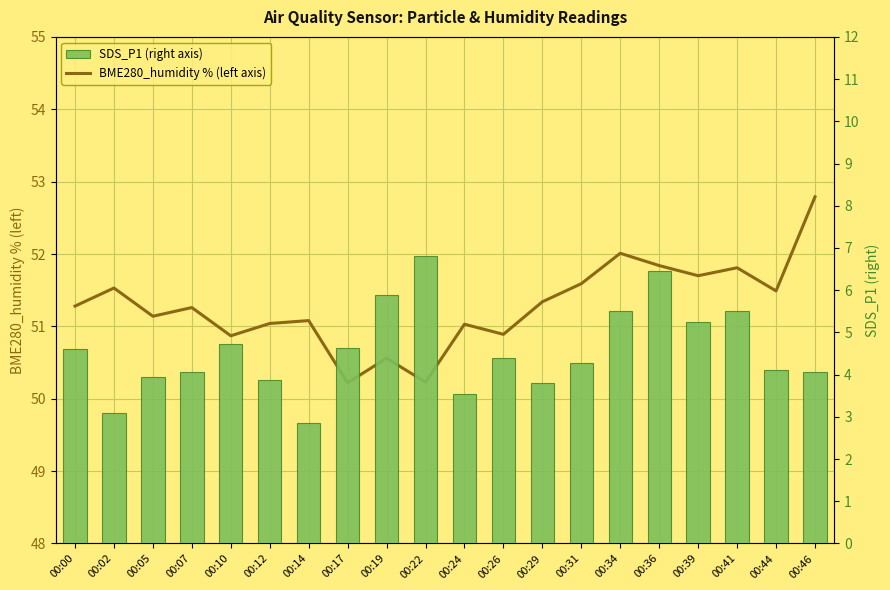

At 00:19, list the series in order from largest to smallest.

BME280_humidity % (left axis), SDS_P1 (right axis)